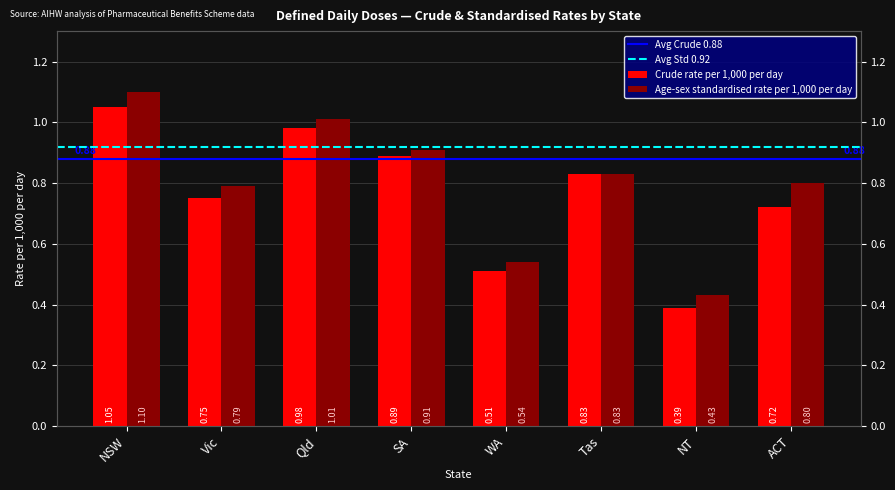

Which series has the largest total across all categories?

Age-sex standardised rate per 1,000 per day